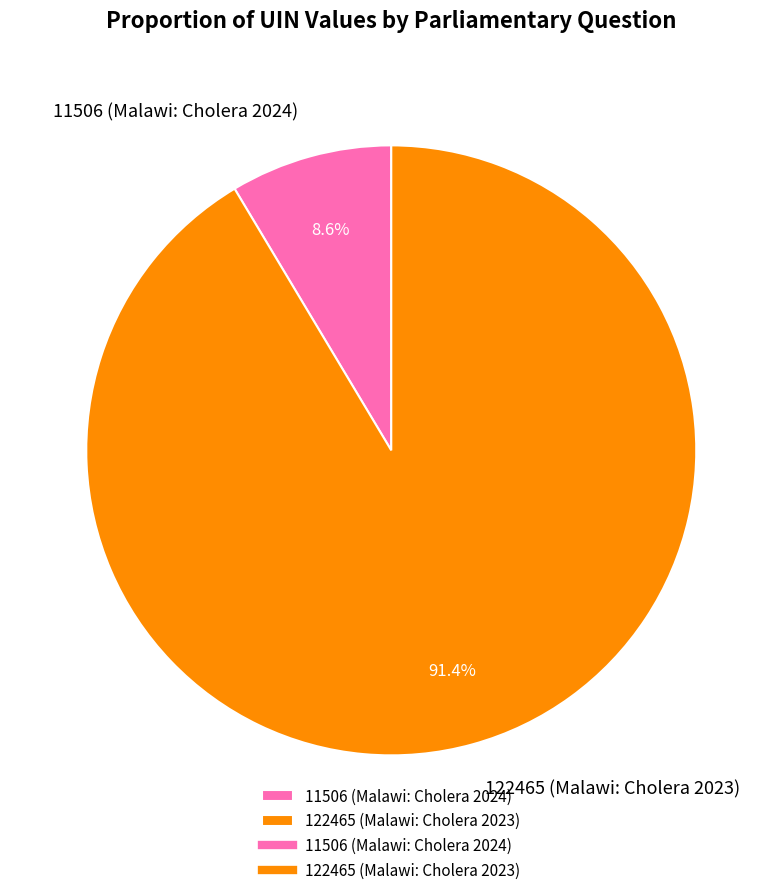

What is the ratio of the value at 122465 (Malawi: Cholera 2023) to the value at 11506 (Malawi: Cholera 2024)?

10.6